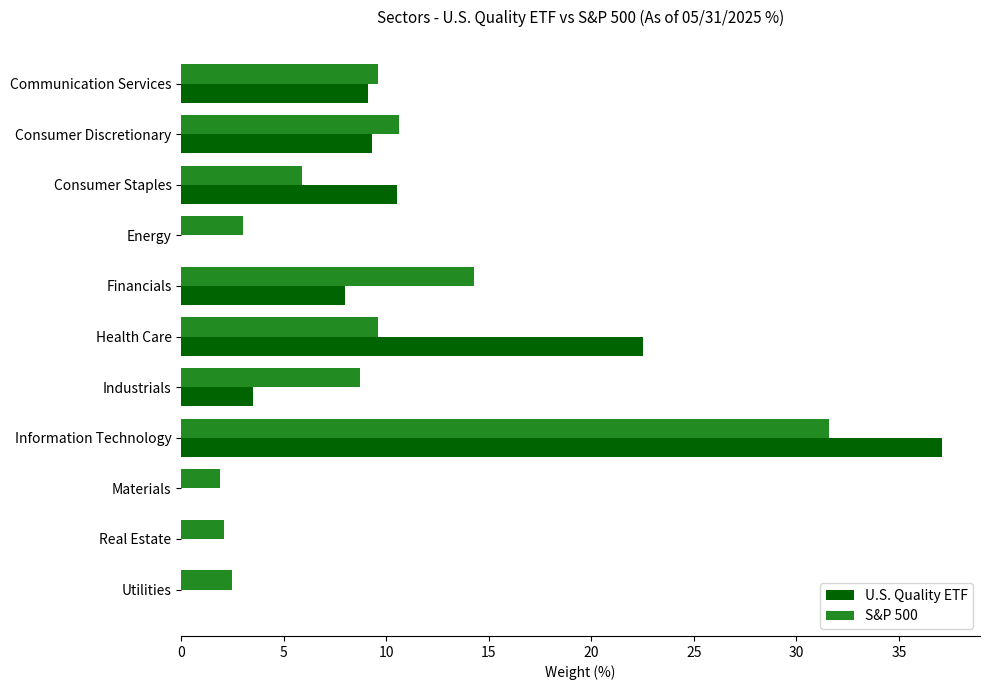

Read the S&P 500 value at Materials.

1.9